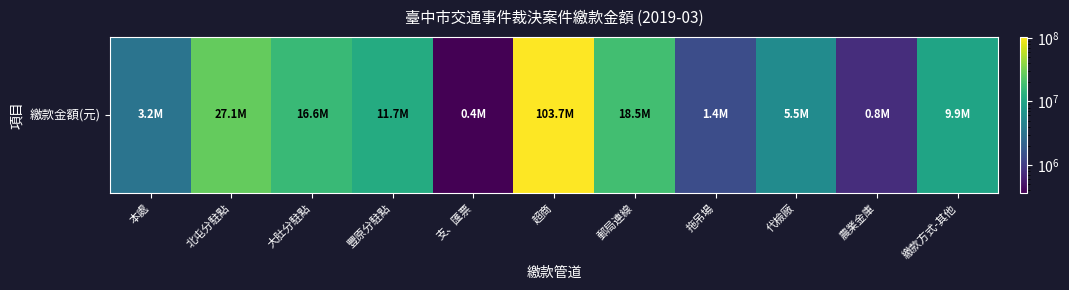

What is the difference between the second highest and second lowest values?

26336562